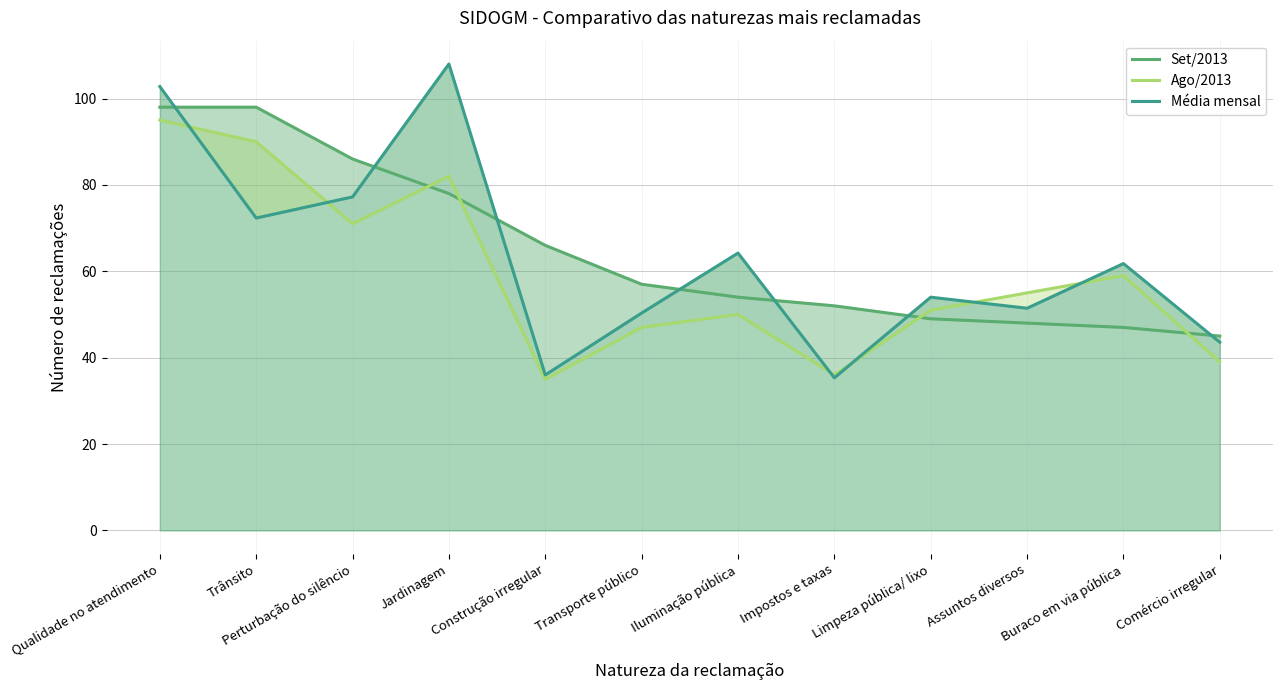

What is the sum of the Média mensal values at Trânsito and Iluminação pública?

136.6